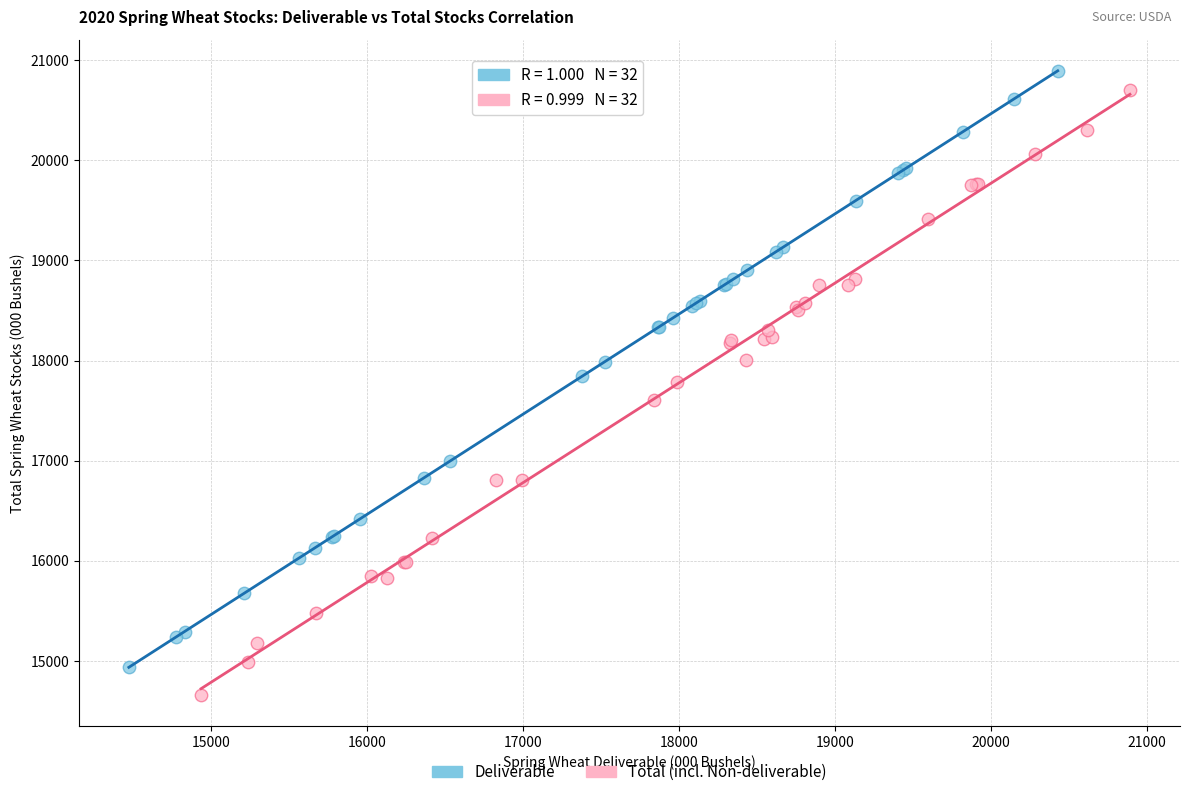

Which series reaches the minimum Y coordinate?

Total (incl. Non-deliverable)